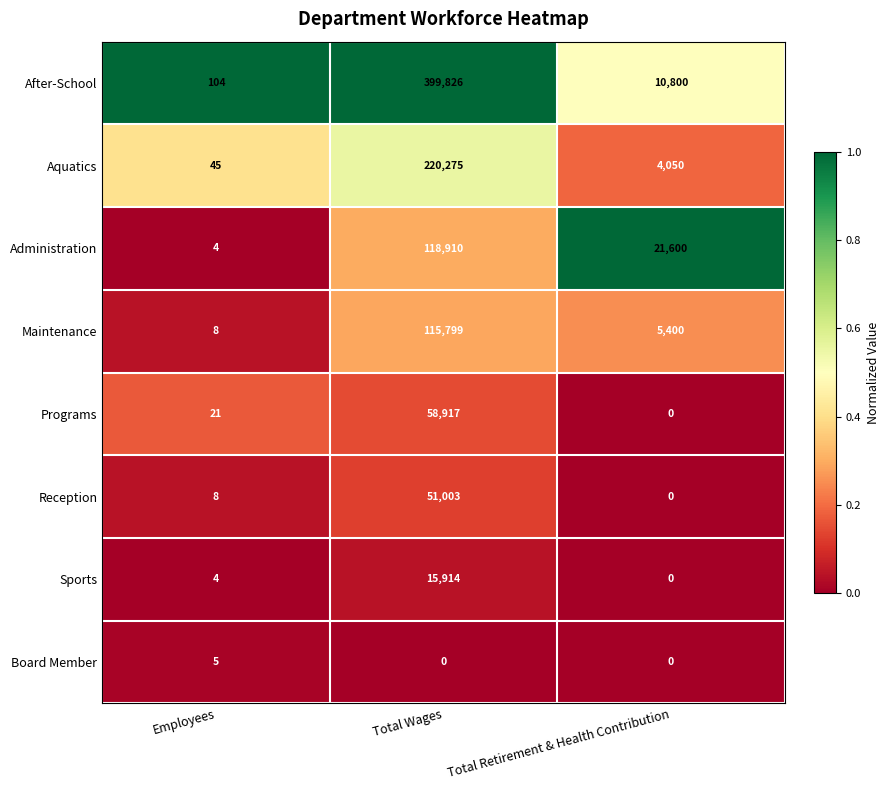

Between Employees and Total Wages, which series saw the biggest shift?

After-School